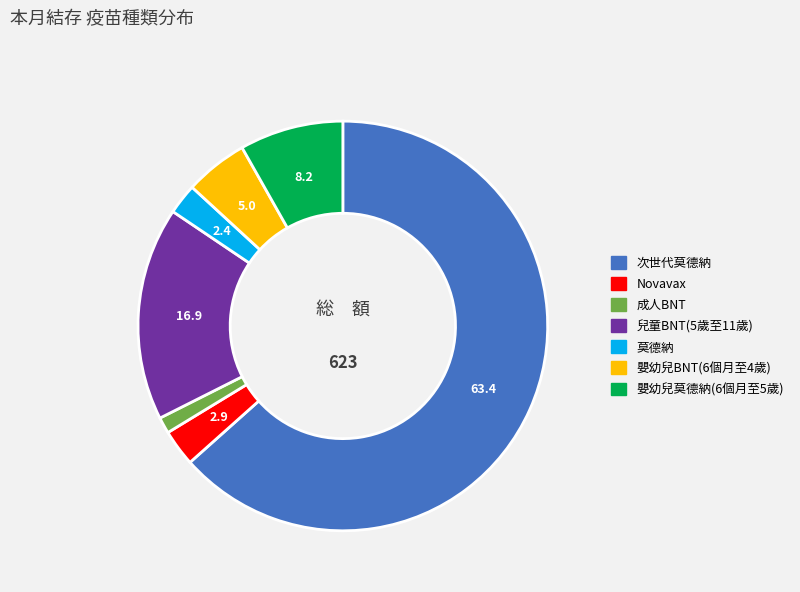

Does any single category account for the majority?

Yes